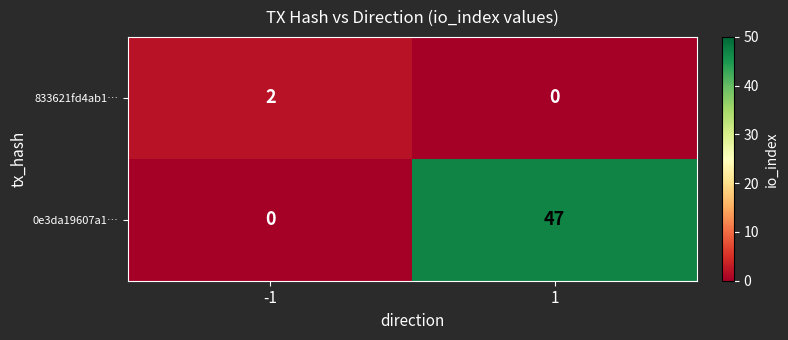

What is the difference between the 0e3da19607a1… values at -1 and 1?

47